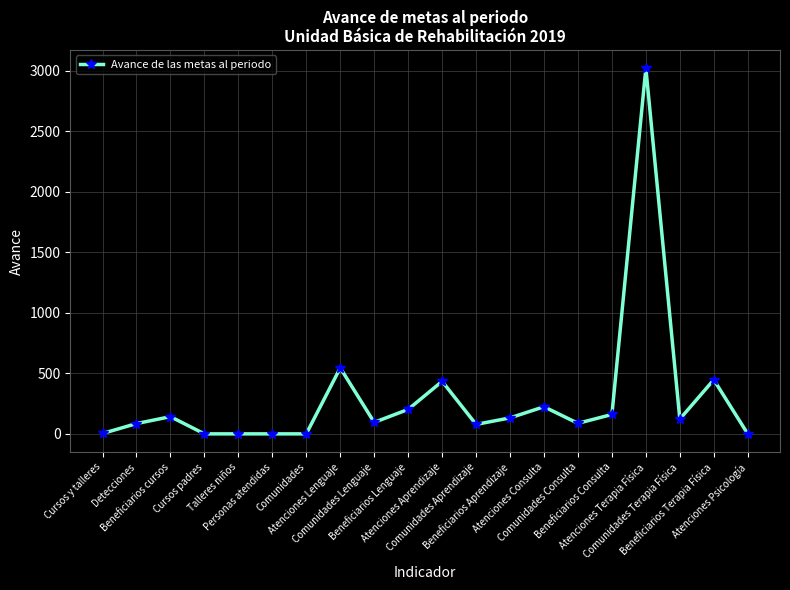

True or false: the data has more than 1 interior local peaks.

True